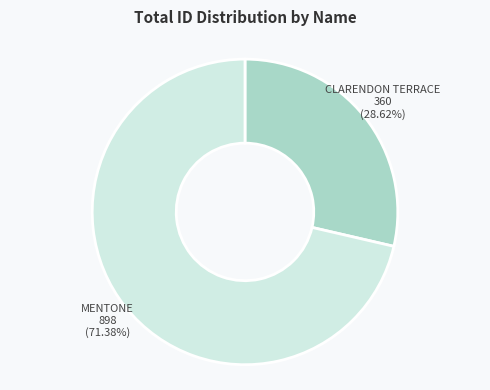

Is there a majority slice in this chart?

Yes